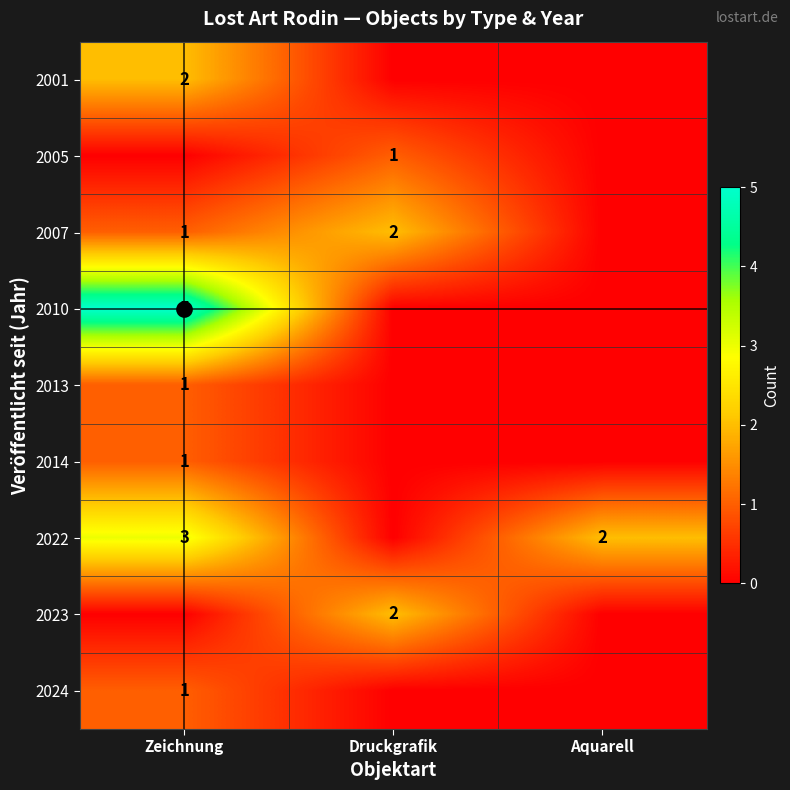

Which label corresponds to the smallest value in the chart?

Druckgrafik